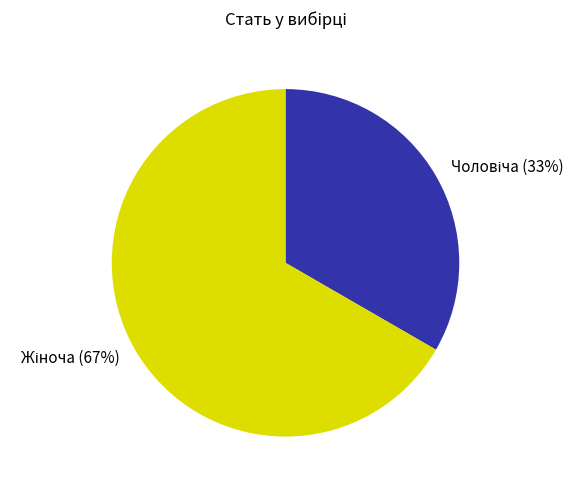

How many segments does this pie chart have?

2